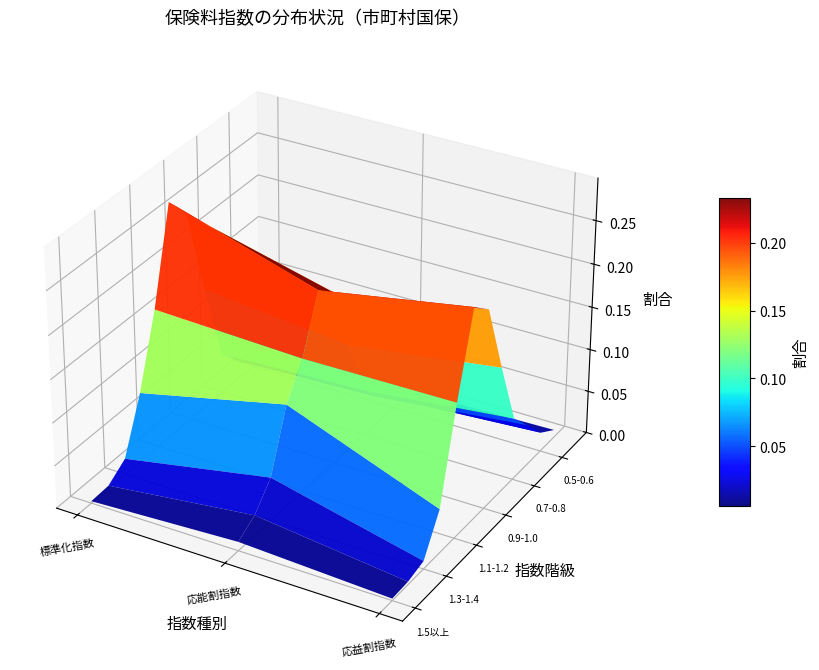

At 0, list the series in order from largest to smallest.

1.0-1.1, 0.9-1.0, 1.1-1.2, 0.8-0.9, 1.2-1.3, 0.7-0.8, 0.6-0.7, 1.3-1.4, 0.5-0.6, 1.4-1.5, 1.5以上, 0以上-0.5